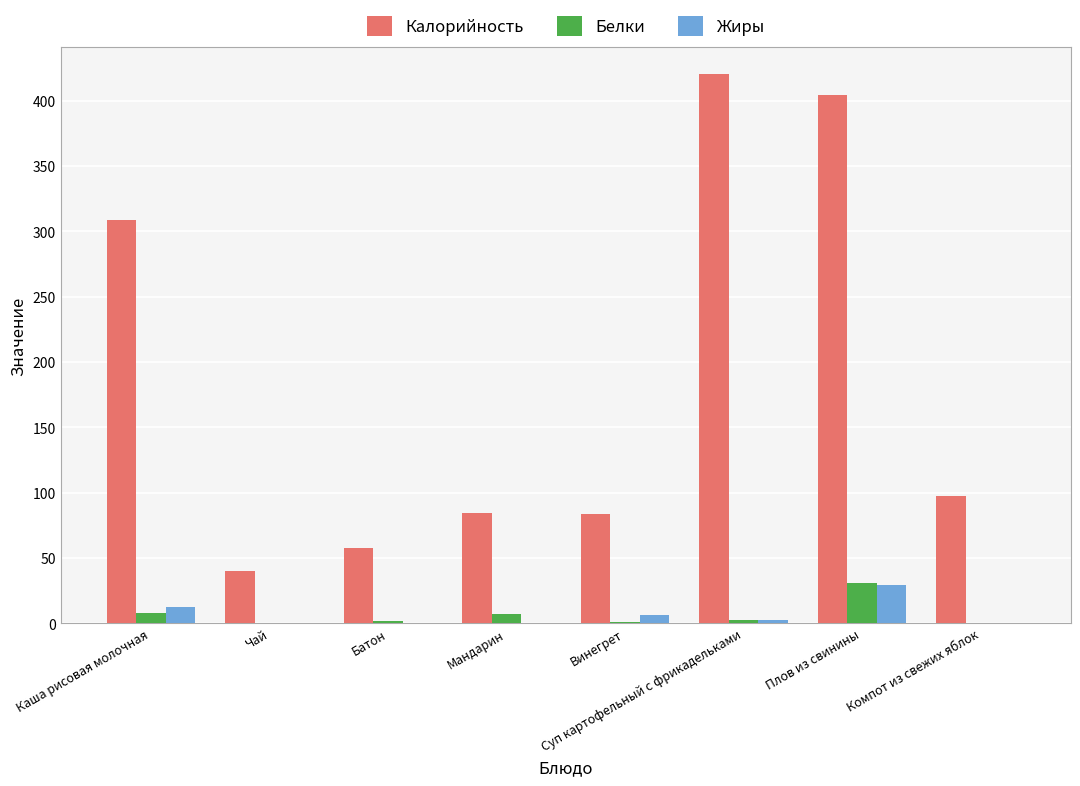

Which series has the largest total across all categories?

Калорийность